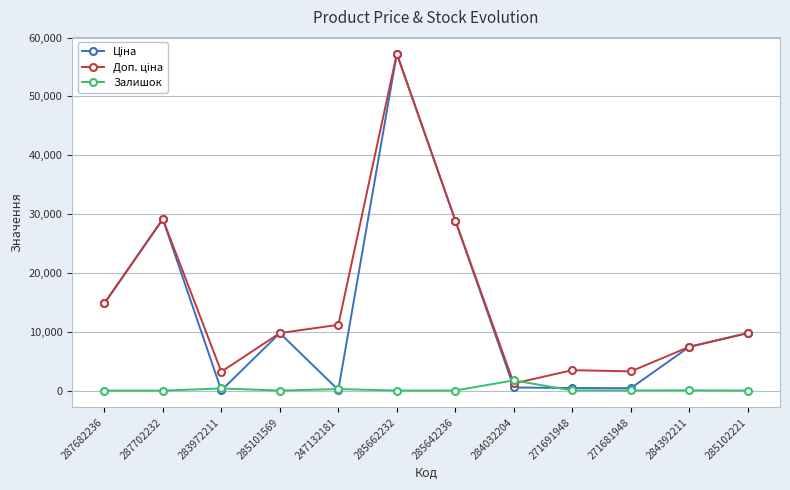

At which category is the sum across all series the highest?

285662232